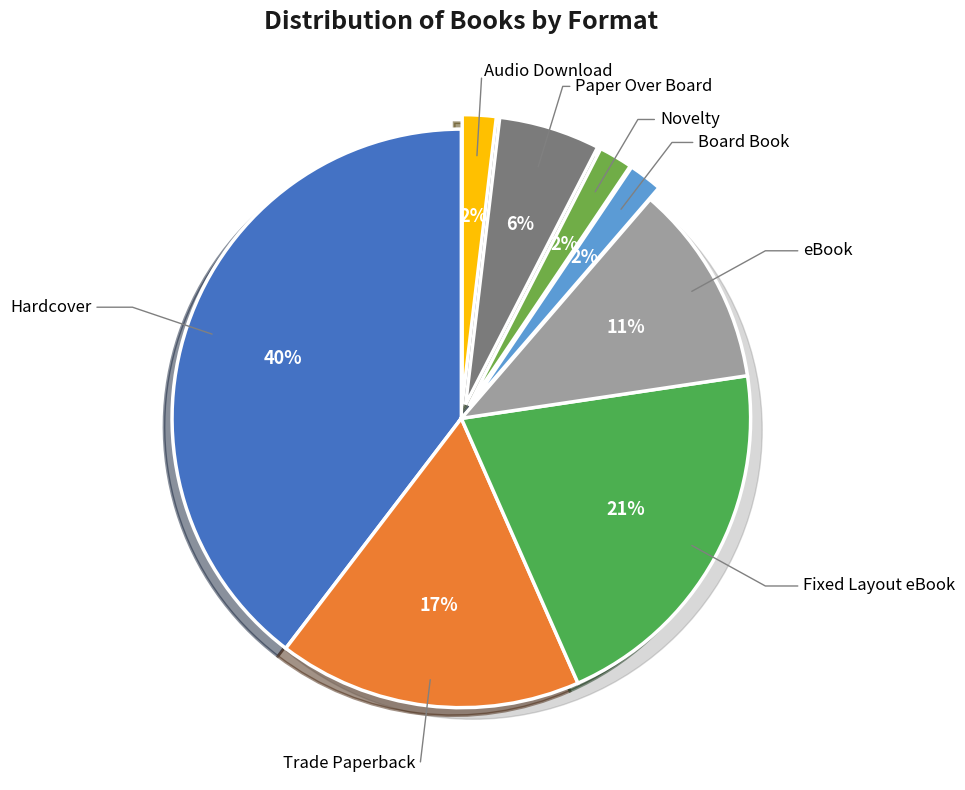

How many slices are in this pie chart?

8